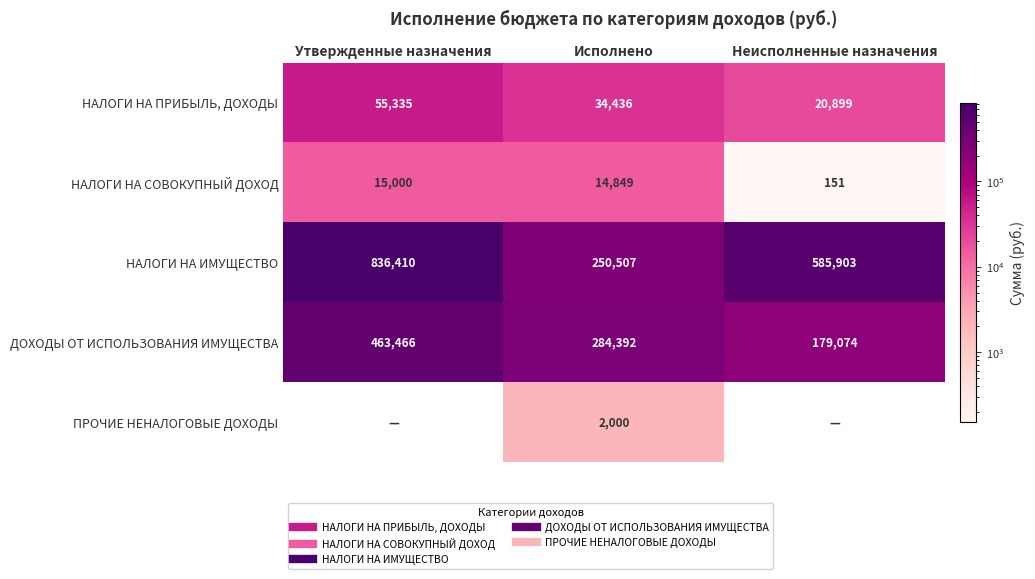

How many series are shown in this chart?

5